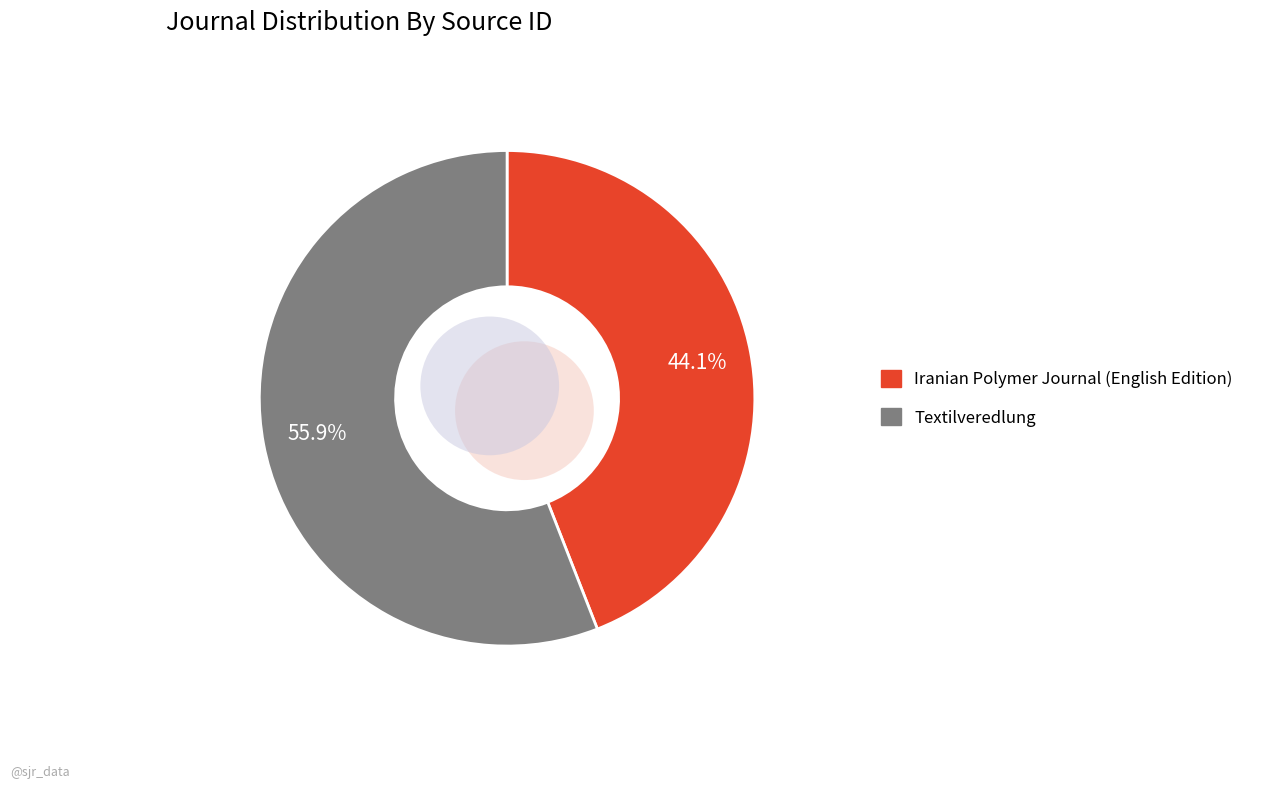

Between Textilveredlung and Iranian Polymer Journal (English Edition), which is larger?

Textilveredlung